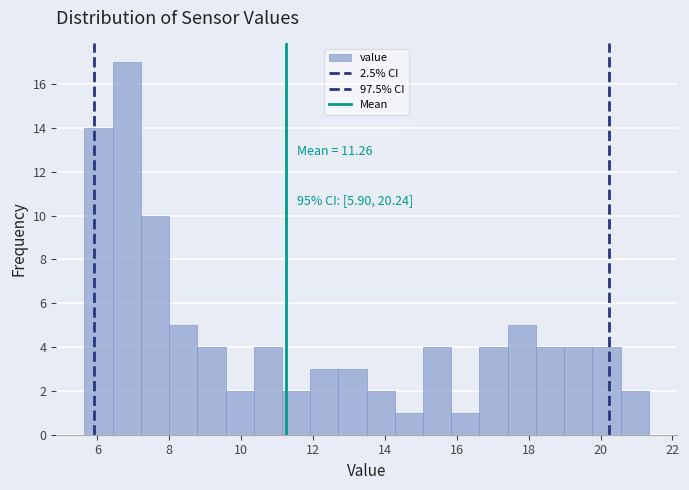

Around what value on the x-axis is the tallest bar? Give the approximate position of its centre, as read against the axis.

6.8